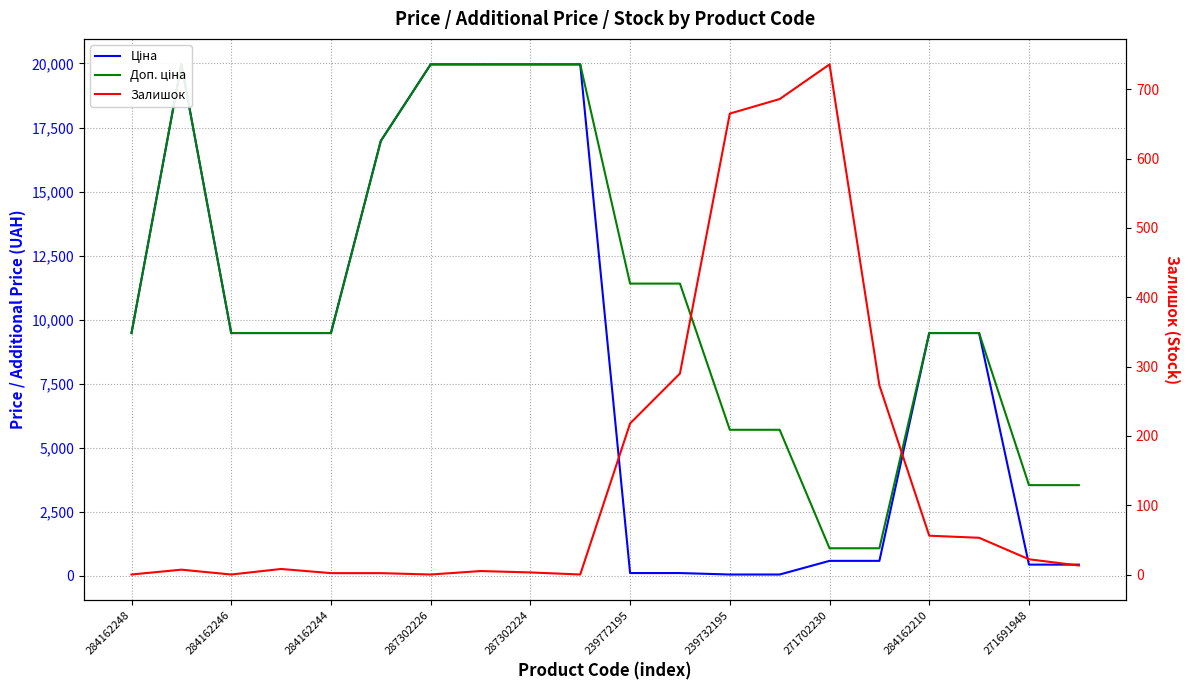

Rank the series by their average value, from lowest to highest.

Залишок, Ціна, Доп. ціна